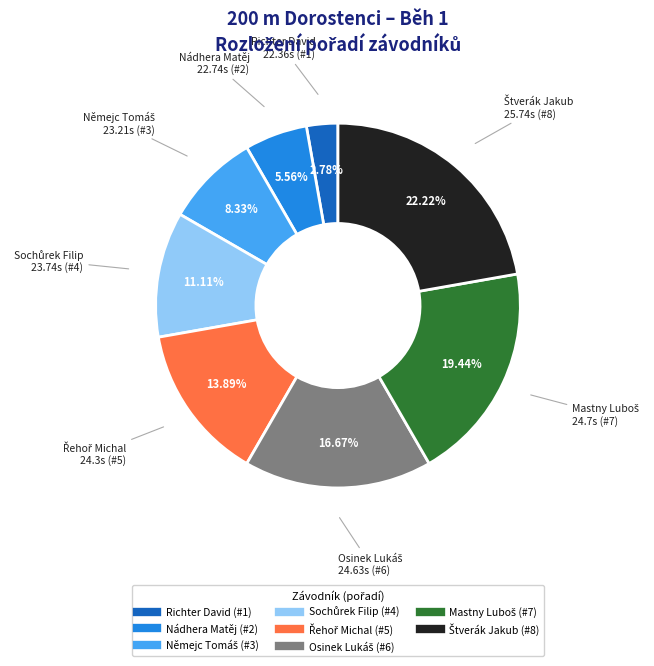

Is there any slice that represents more than half of the pie?

No